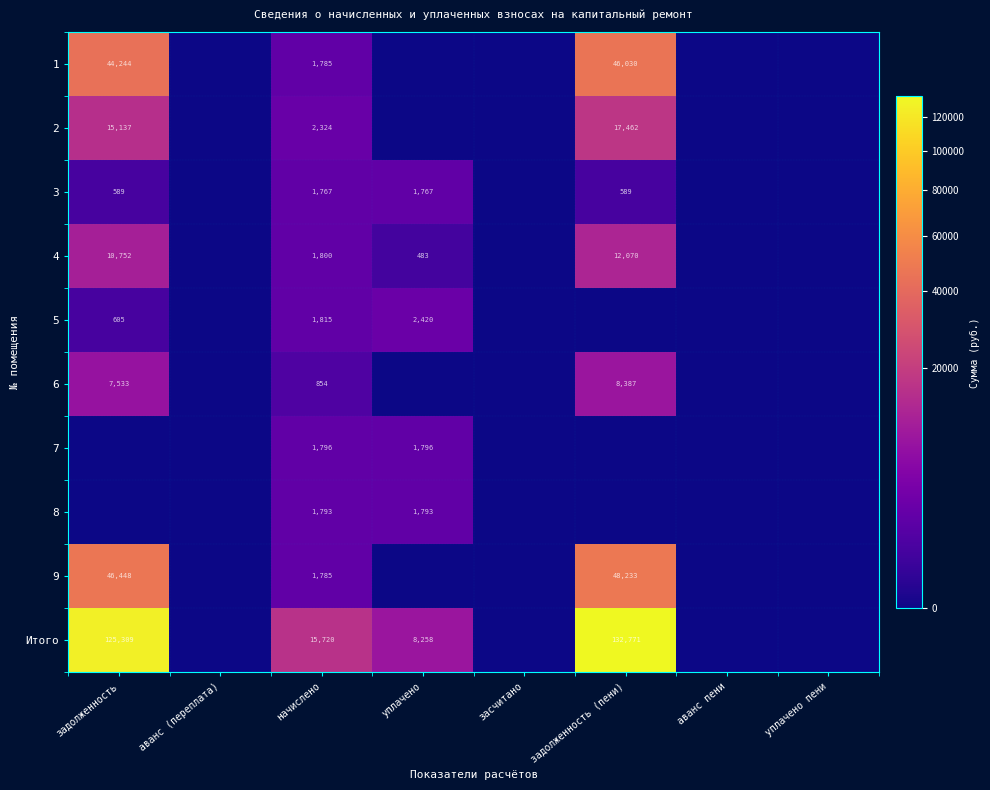

How many distinct data groups are displayed?

10